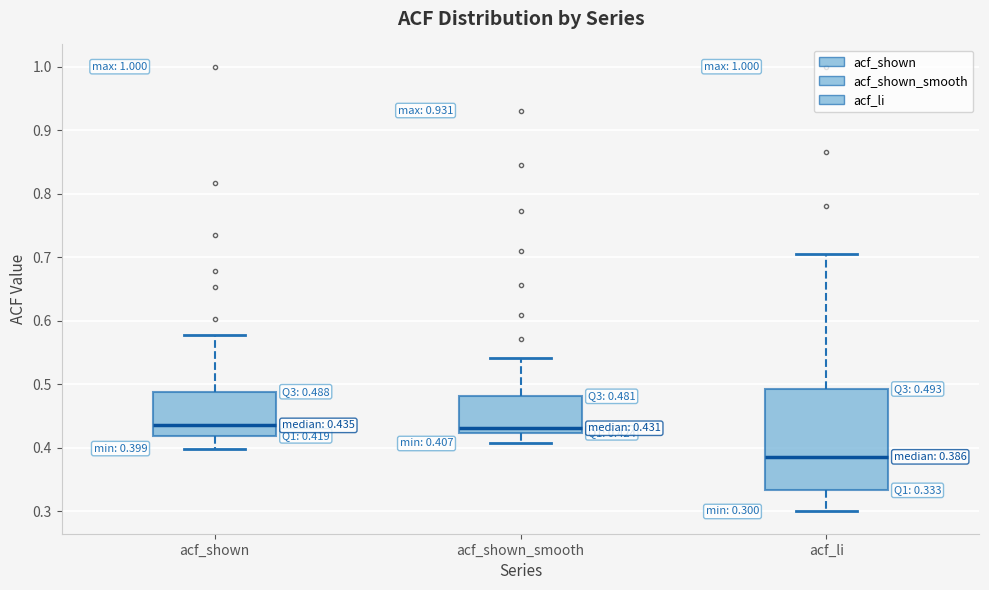

Which box's median line is the lowest?

acf_li